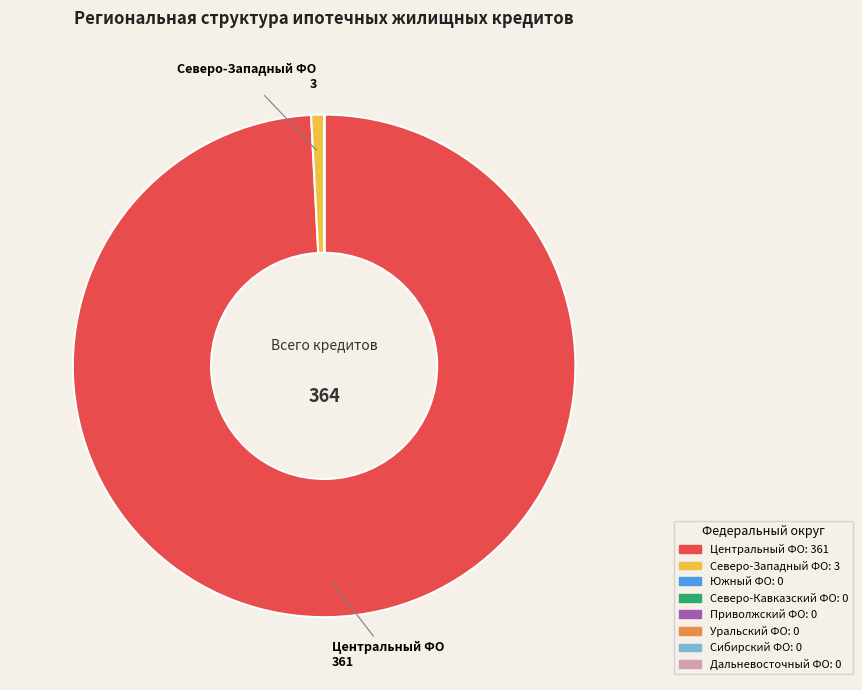

Does any single category account for the majority?

Yes